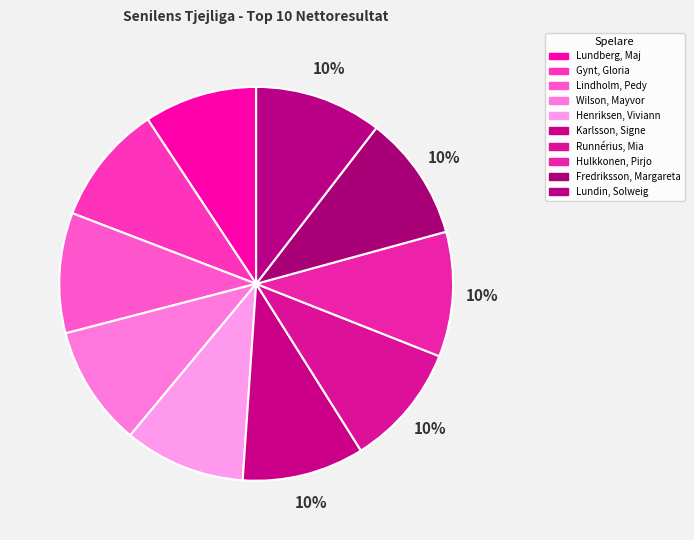

True or false: Fredriksson, Margareta accounts for 10% of the total.

True